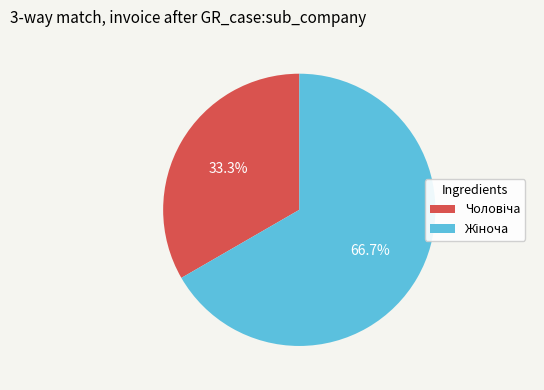

How many segments does this pie chart have?

2